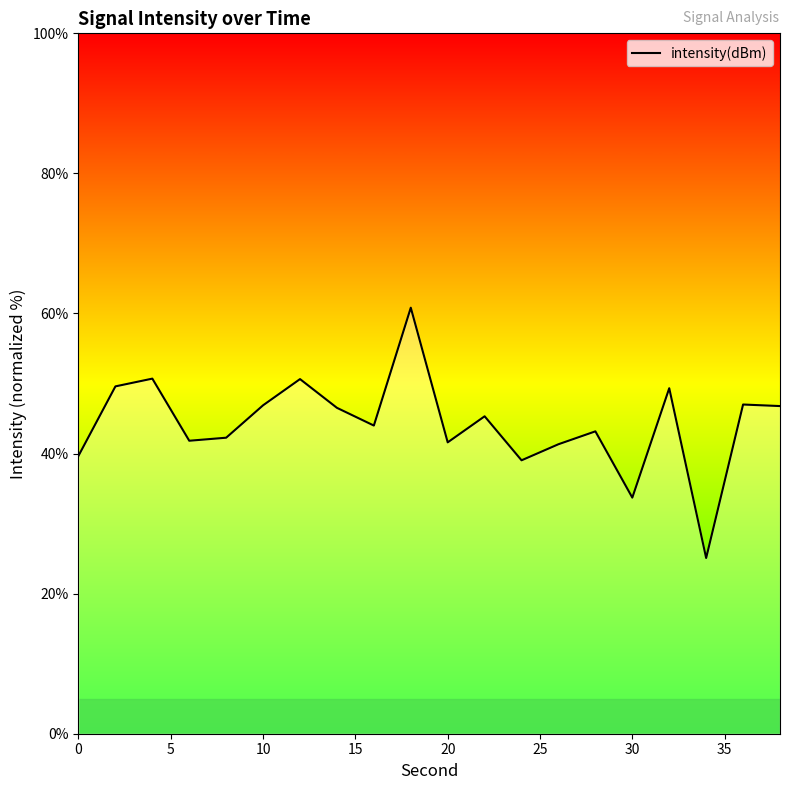

What is the smallest value displayed?

25.1